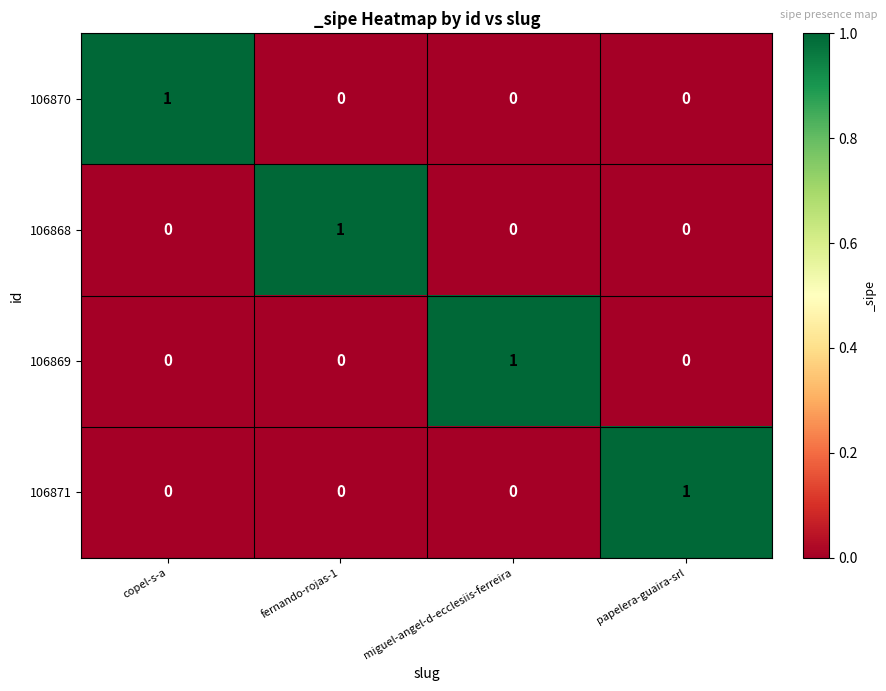

Which category has the highest value in the 106871 series?

papelera-guaira-srl